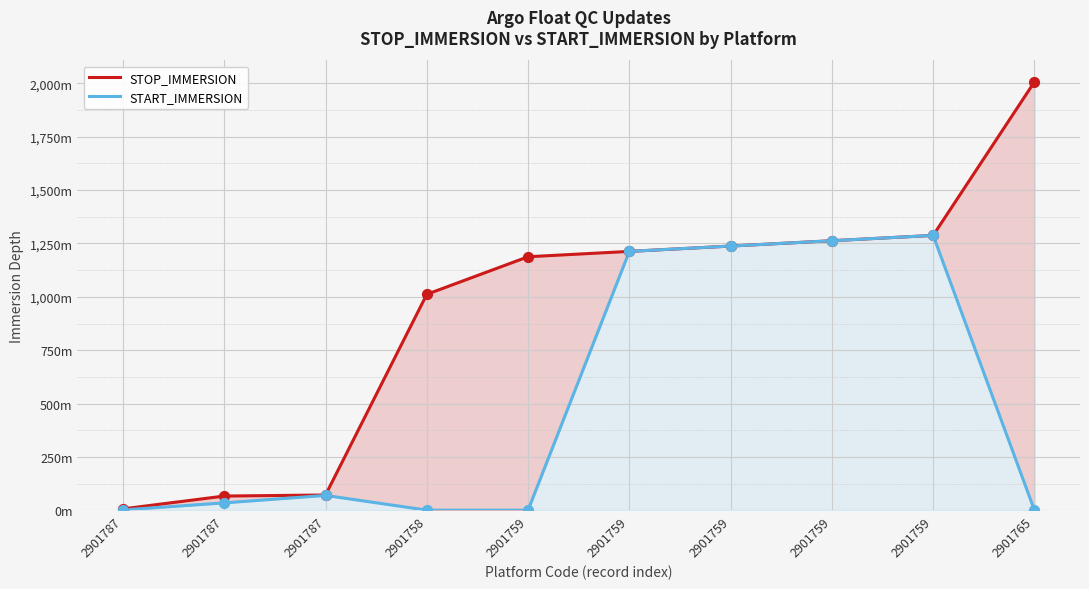

Which series has the largest total across all categories?

STOP_IMMERSION